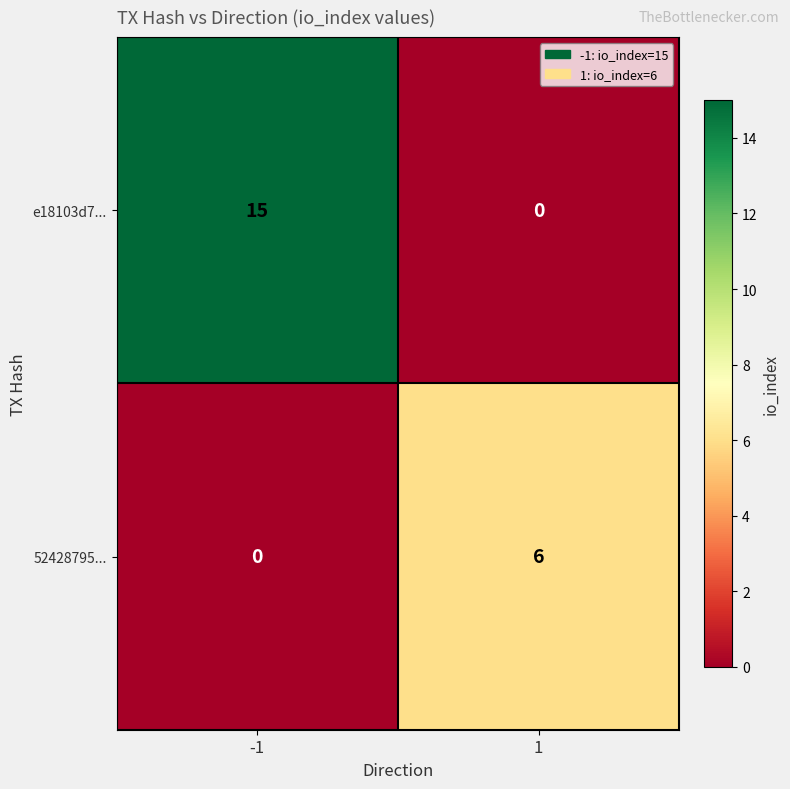

Rank the series at -1 from lowest to highest value.

52428795..., e18103d7...